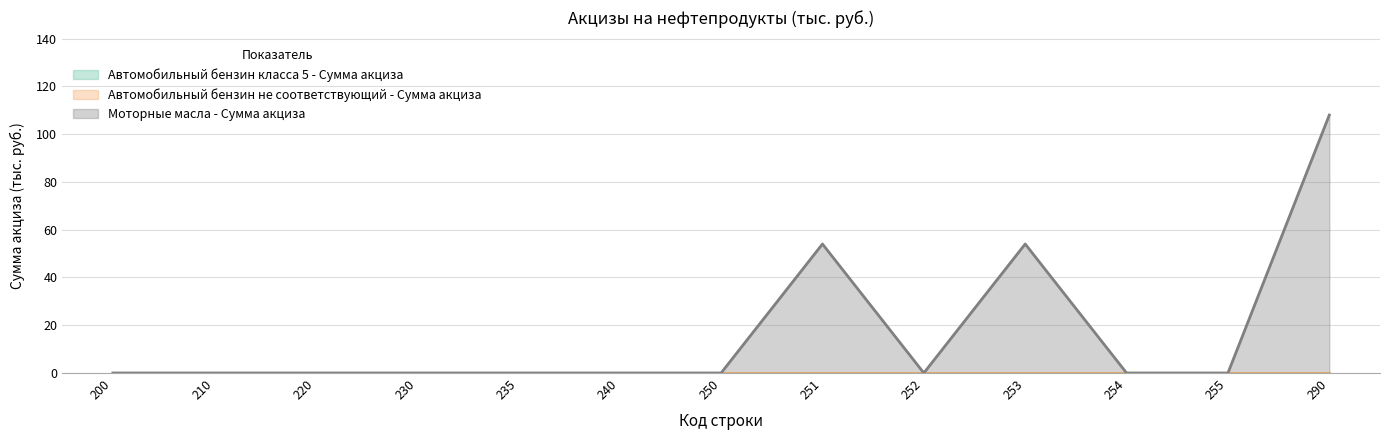

List the labels in order of Автомобильный бензин класса 5 - Сумма акциза value, smallest first.

200, 210, 220, 230, 235, 240, 250, 251, 252, 253, 254, 255, 290